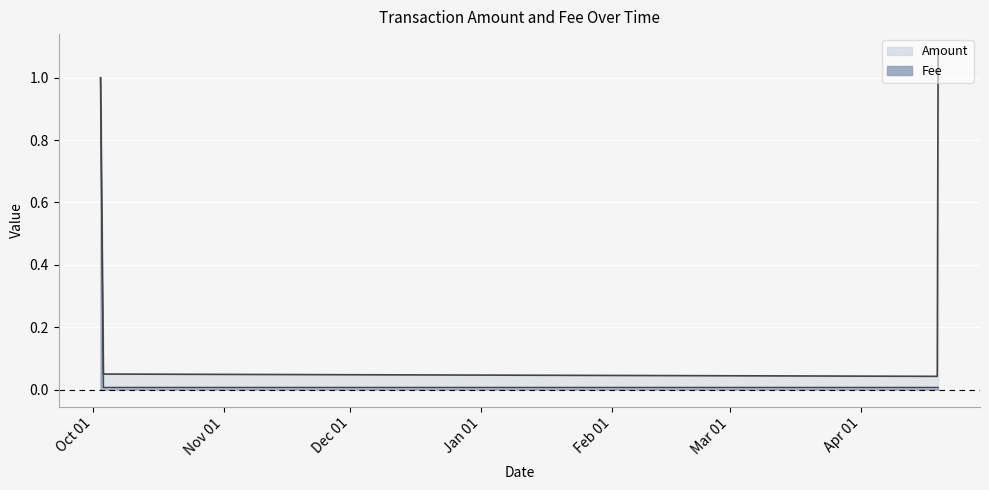

Which label corresponds to the smallest value in the chart?

2018-10-03 10:34:22